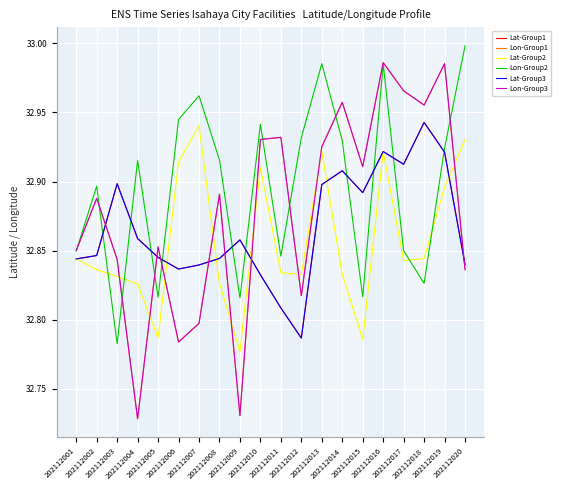

True or false: Lon-Group1 has more than 1 points higher than both neighbors.

True